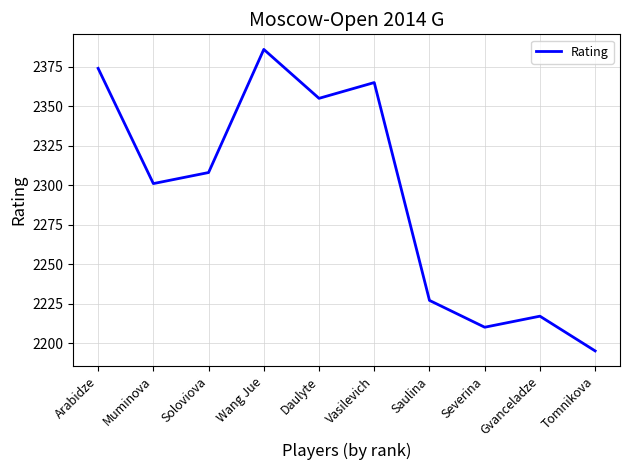

What position from the right is Daulyte?

6